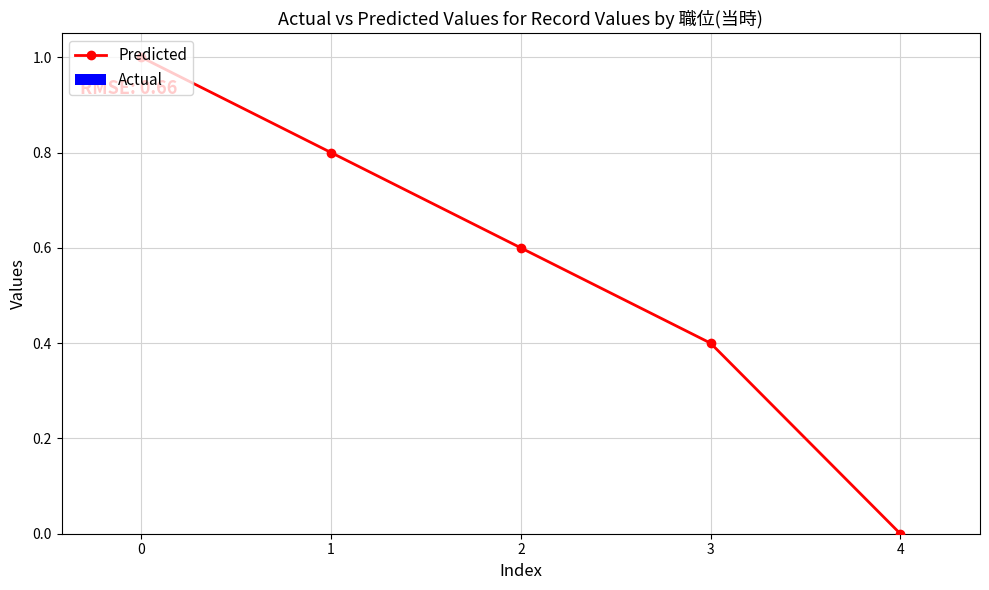

Rank the categories by value from lowest to highest.

4, 3, 2, 1, 0